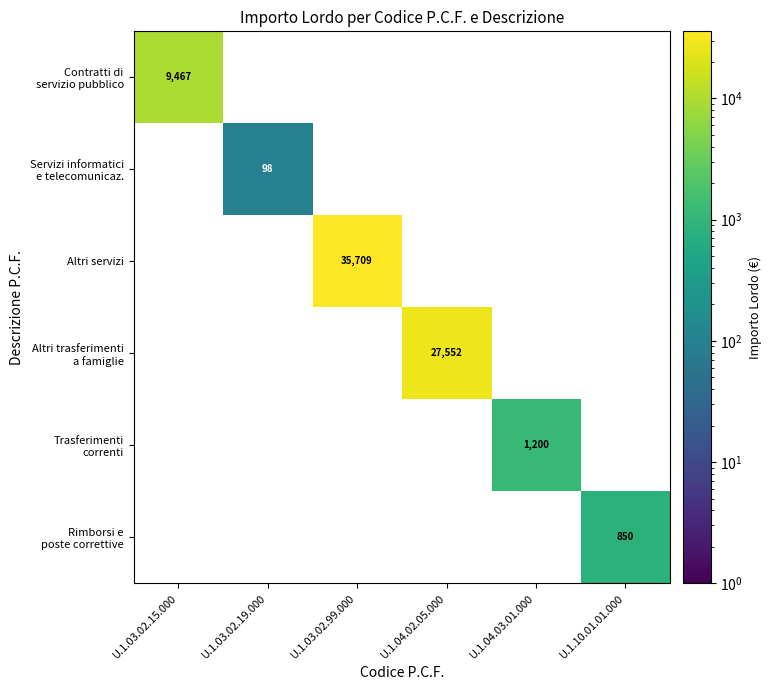

At which label does Altri trasferimenti a famiglie first exceed 27551?

U.1.04.02.05.000